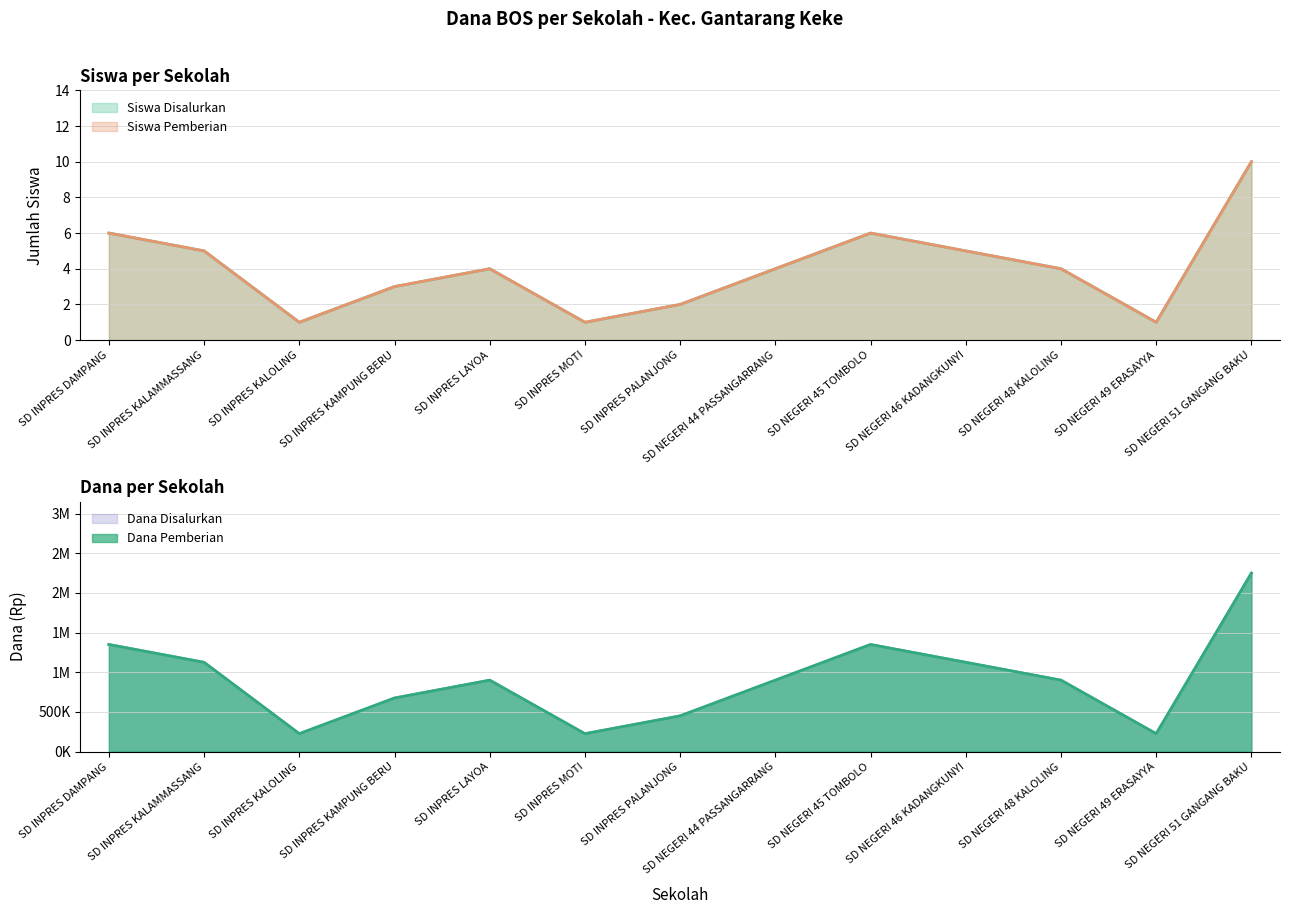

Is it true that Dana Disalurkan equals 225000 at SD INPRES KALOLING?

True